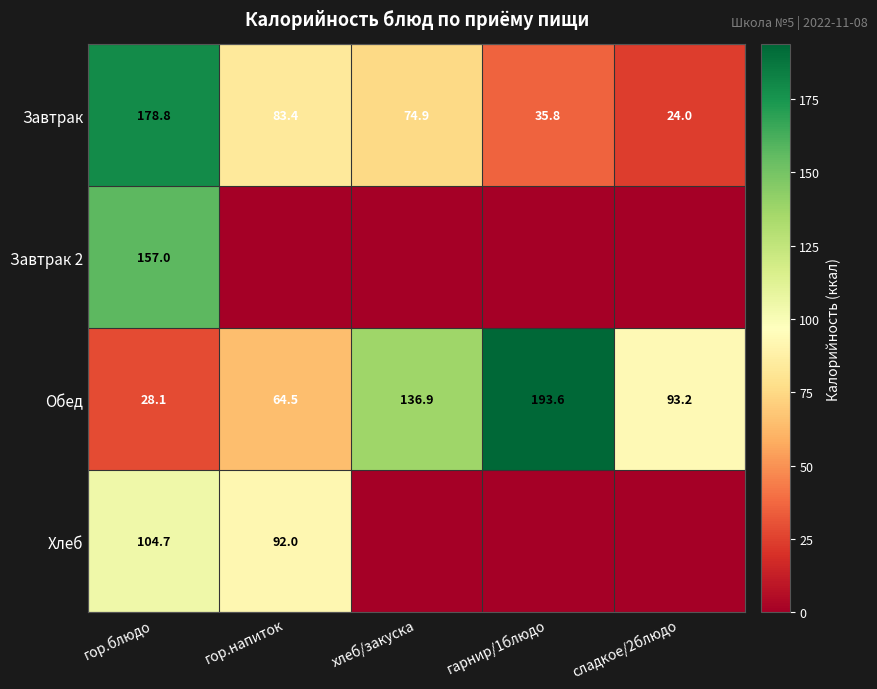

At гор.блюдо, list the series in order from smallest to largest.

Обед, Хлеб, Завтрак 2, Завтрак